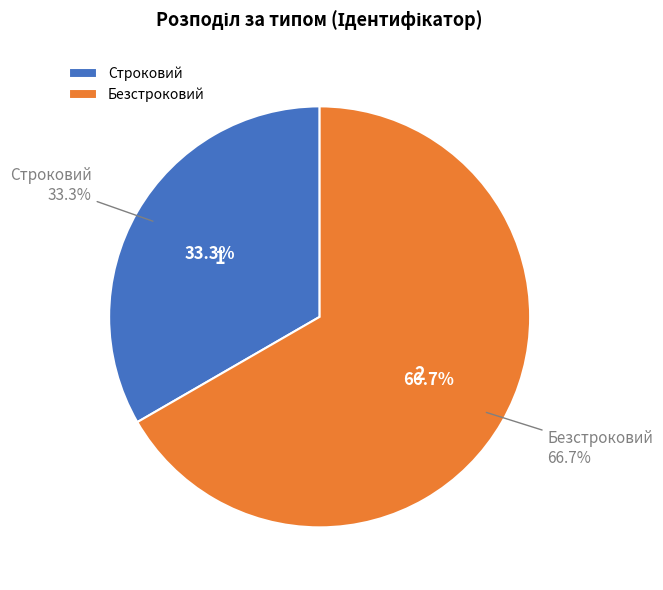

The Строковий slice represents 33% of the pie. True or false?

True